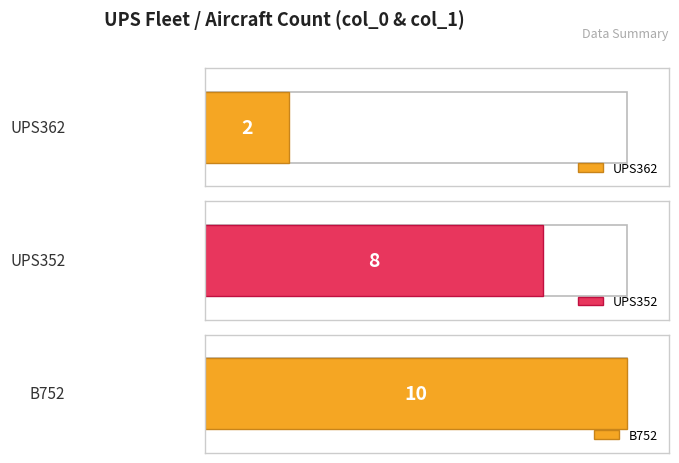

What position from the left is UPS352 count?

2